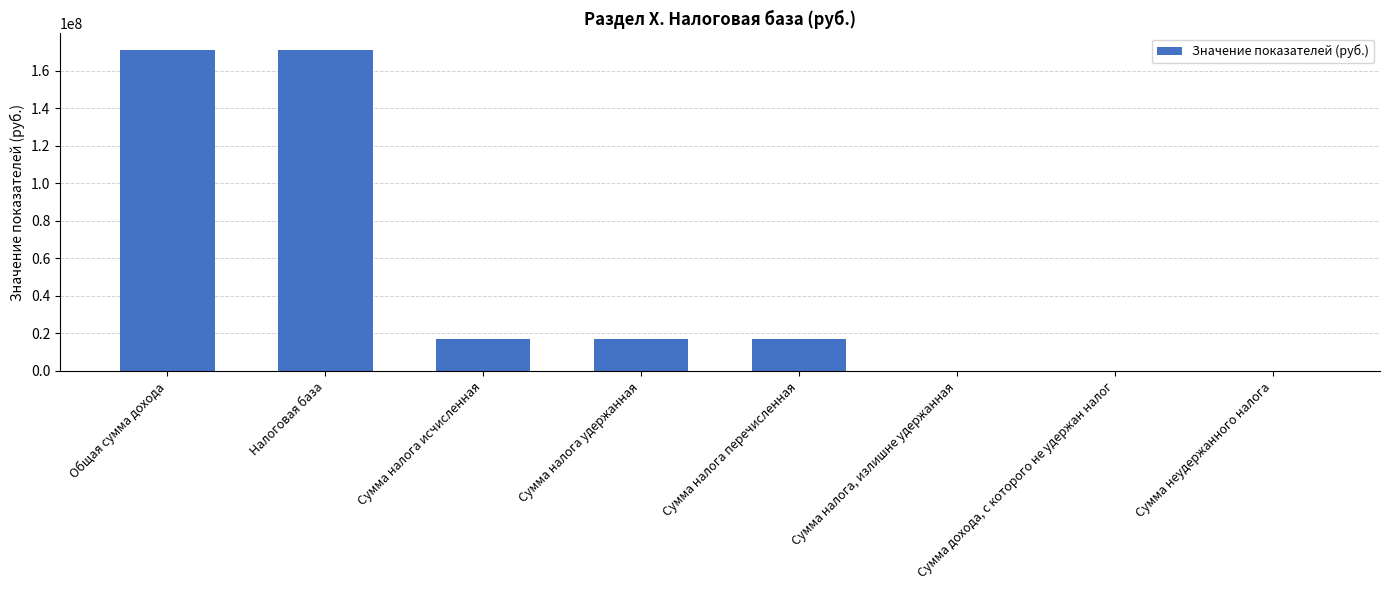

What is the change in value from Общая сумма дохода to Сумма налога, излишне удержанная?

-171160268